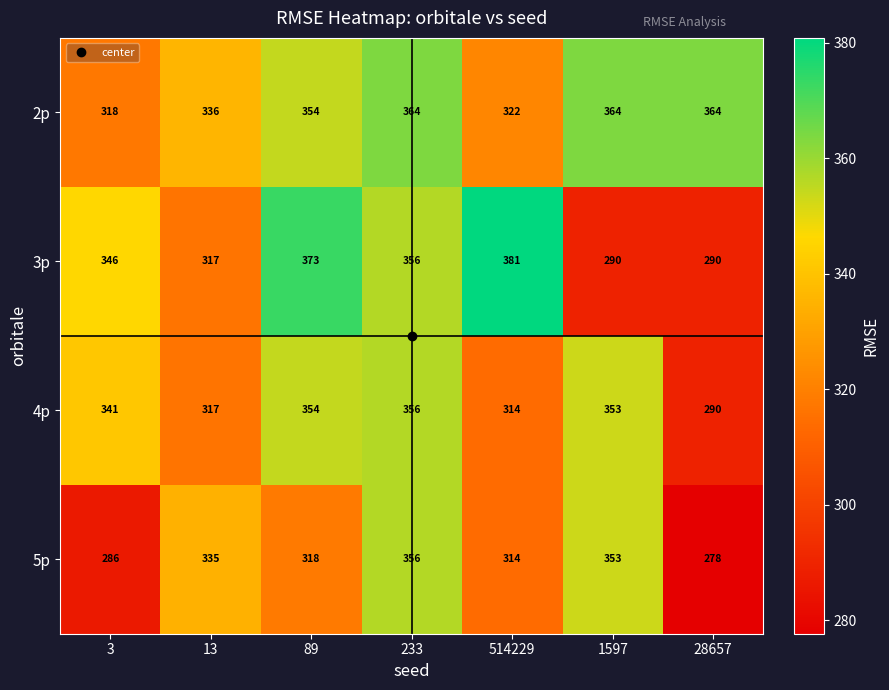

True or false: 5p has a value of 278 at 28657.

True